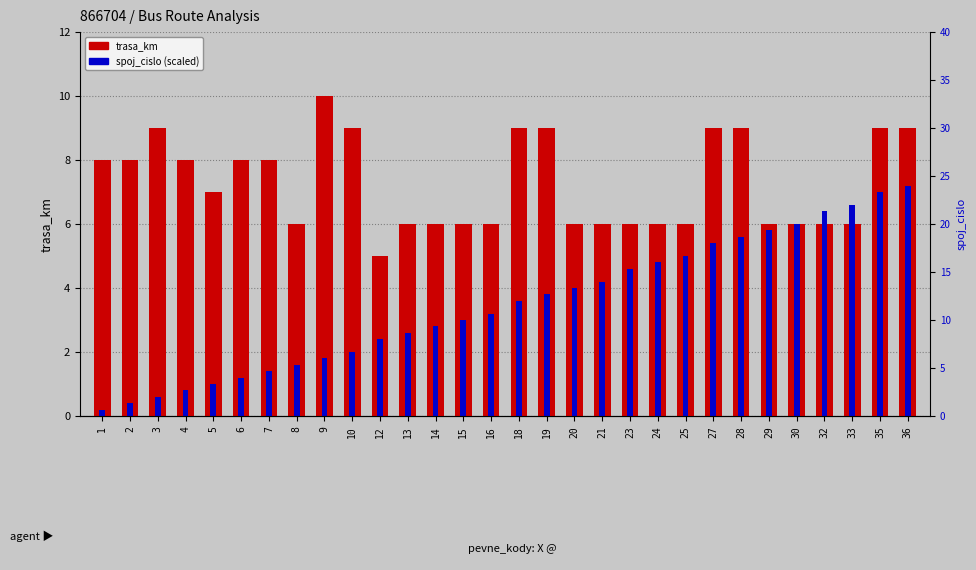

At how many categories does at least one series exceed 6?

17